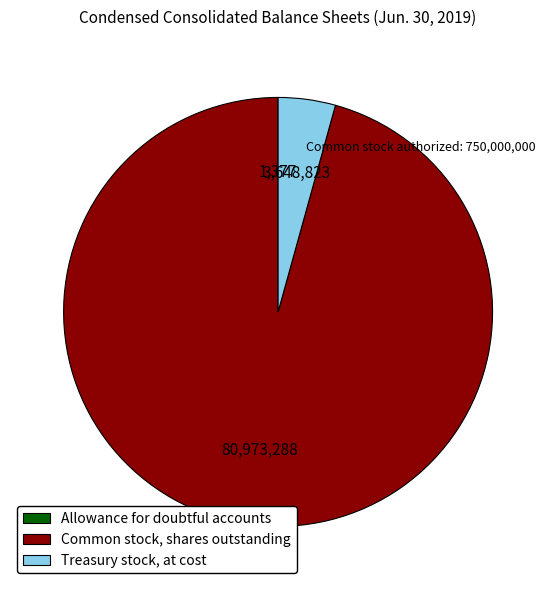

Does any single category account for the majority?

Yes